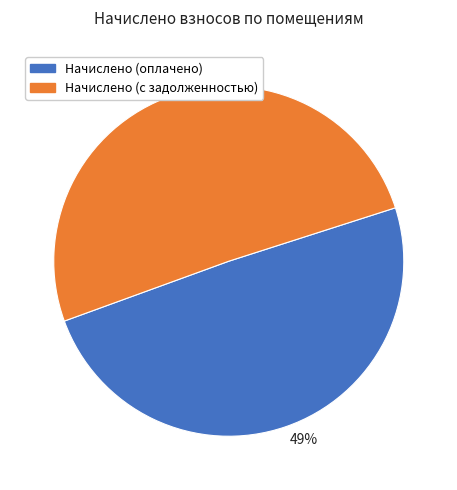

Do 51% and 49% together represent more than half of the pie?

Yes